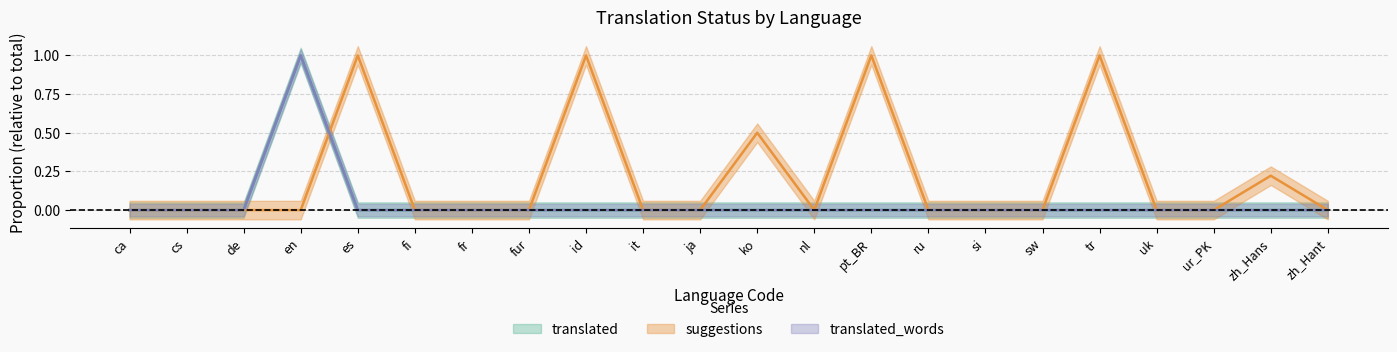

Where is the first local minimum for suggestions?

nl